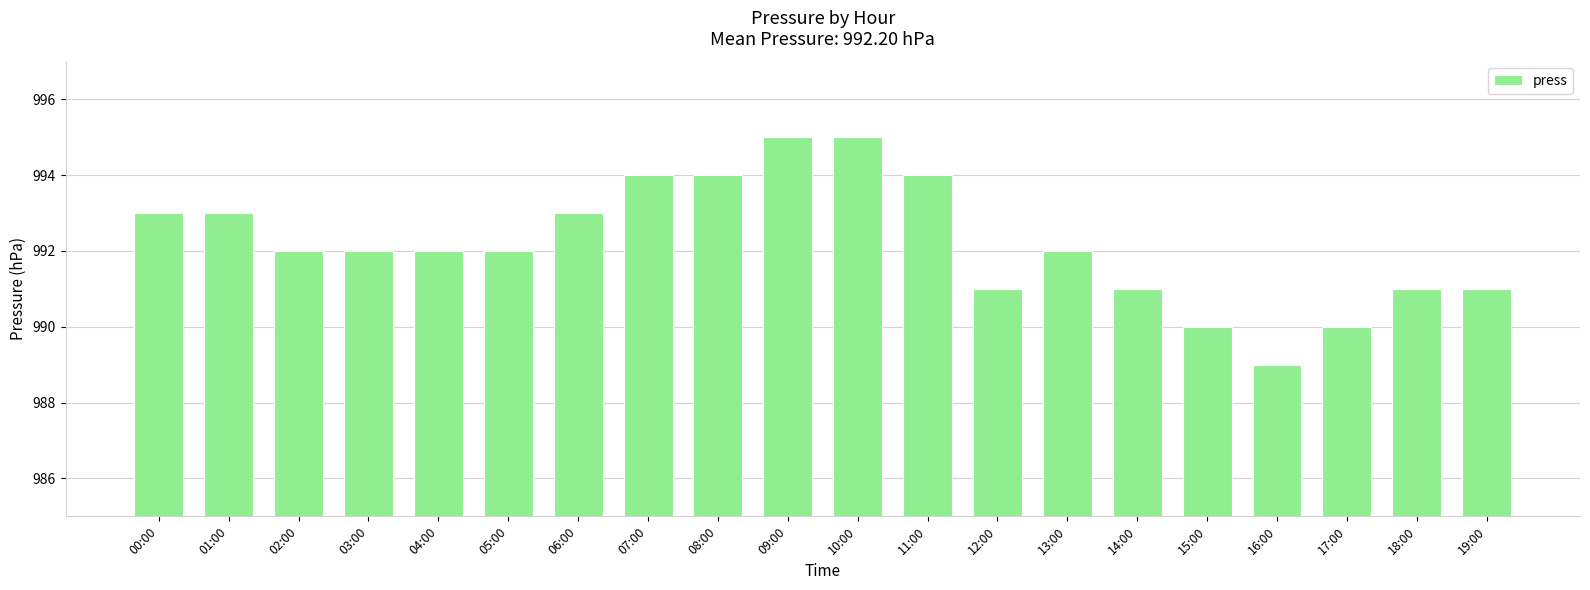

Are the bars horizontal?

No